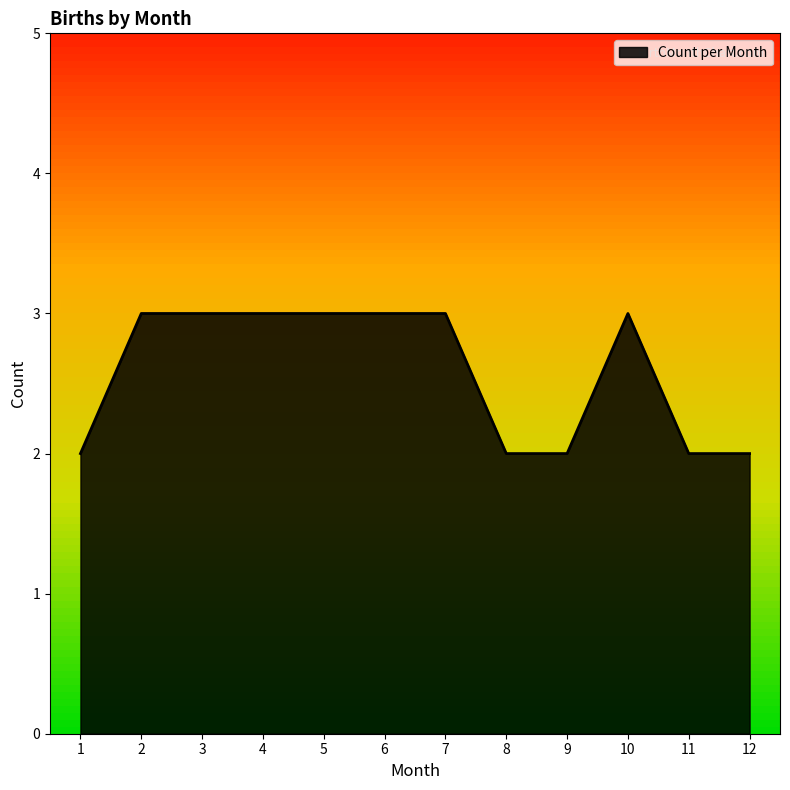

Read the value at 10.

3